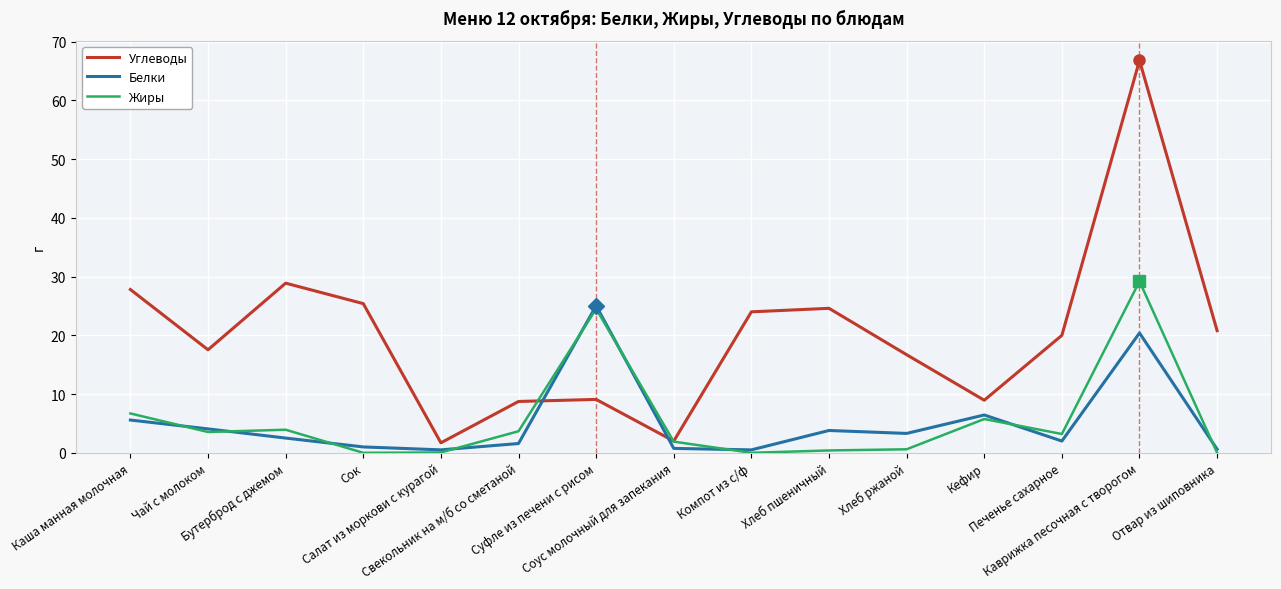

Which series ends up on top after the final intersection of Углеводы and Белки?

Углеводы